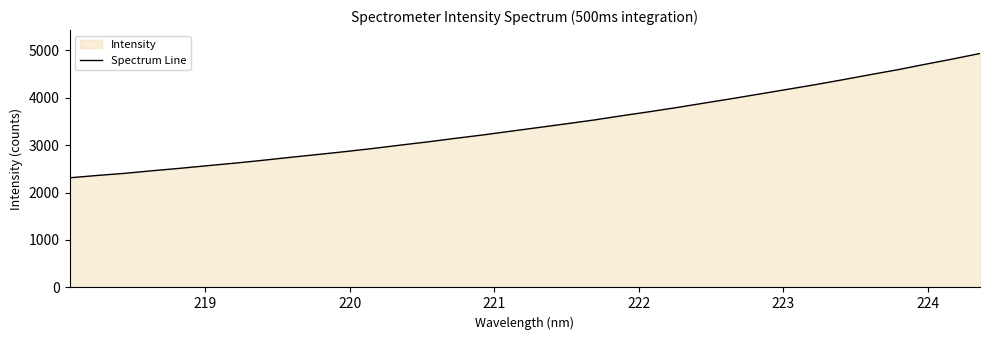

What is the difference between the maximum and minimum values?

2619.6